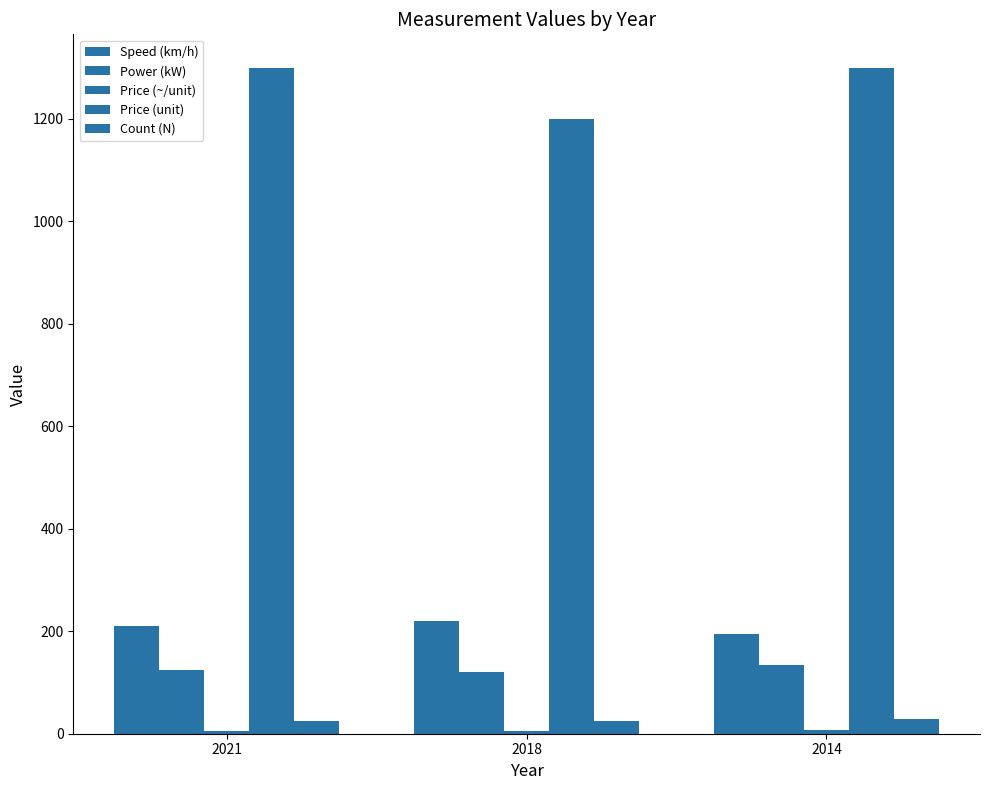

What is the spread (max minus min) of values at 2014?

1293.3